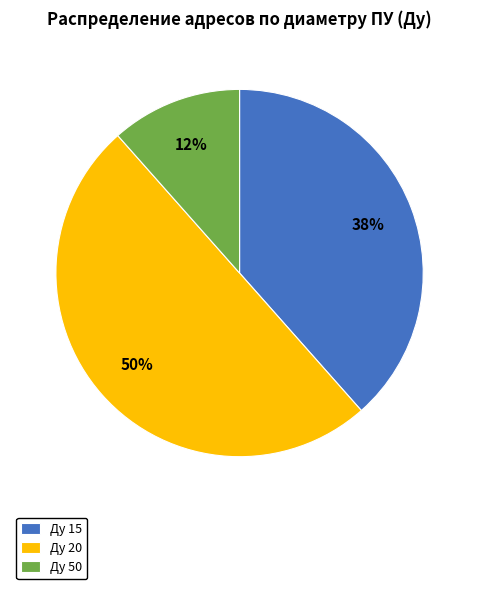

To the nearest percent, what percentage of the pie is Ду 15?

38%